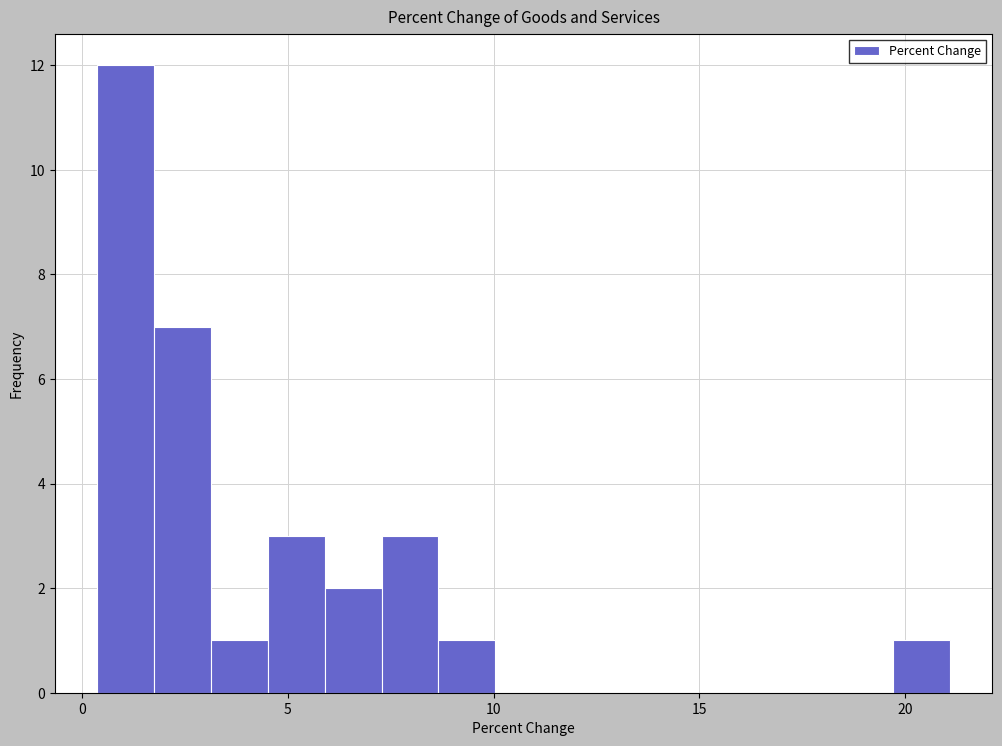

Read against the x-axis, roughly where is the centre of the tallest bar?

1.0